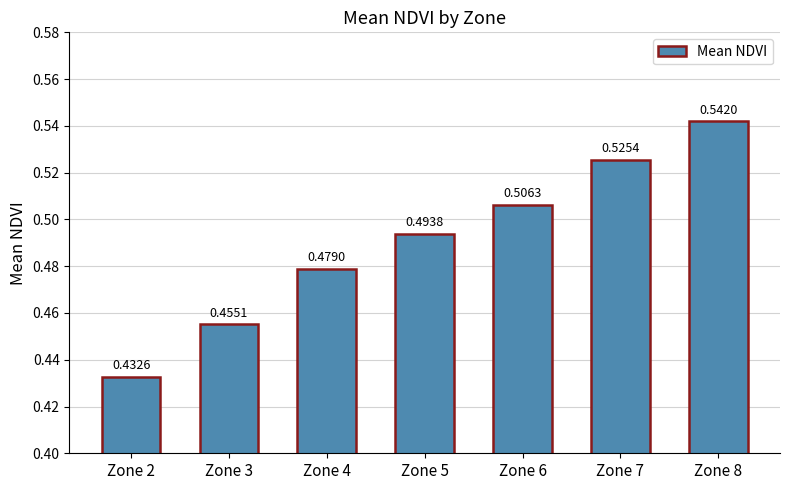

Rank the categories by value from highest to lowest.

Zone 8, Zone 7, Zone 6, Zone 5, Zone 4, Zone 3, Zone 2